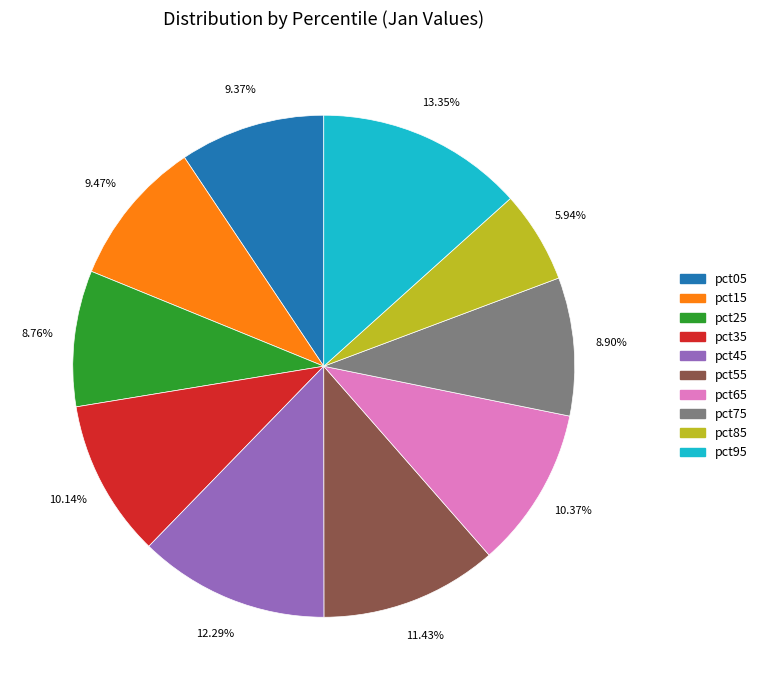

How many slices are in this pie chart?

10